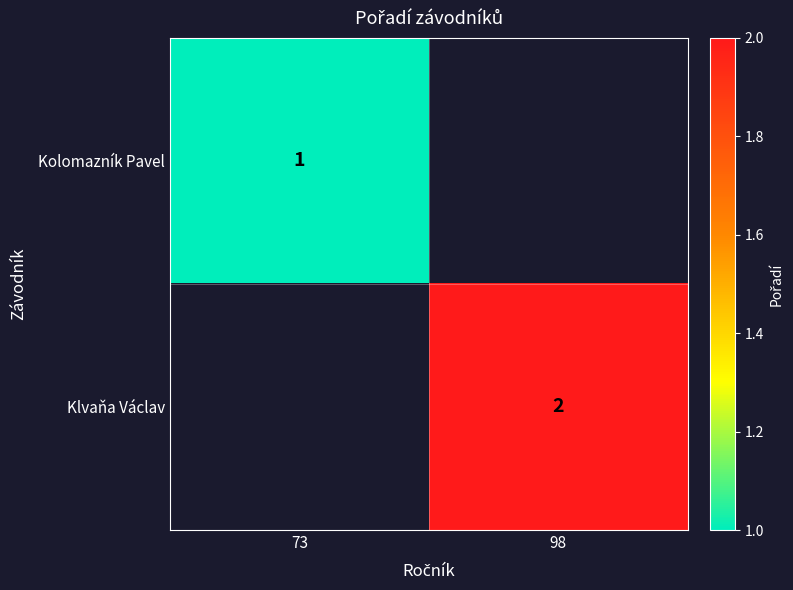

The Kolomazník Pavel series shows 0 at 73. True or false?

False